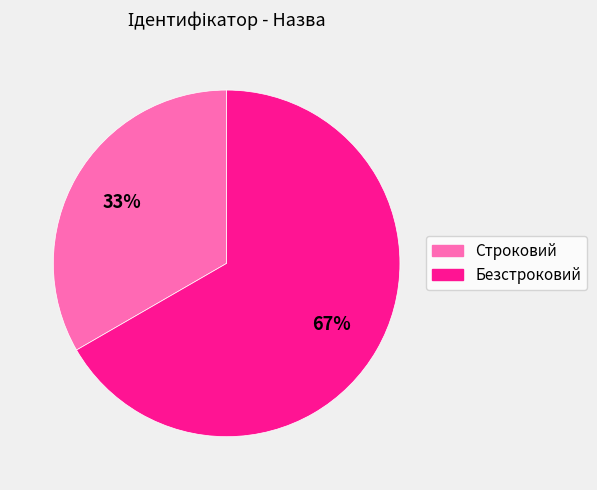

How many segments does this pie chart have?

2